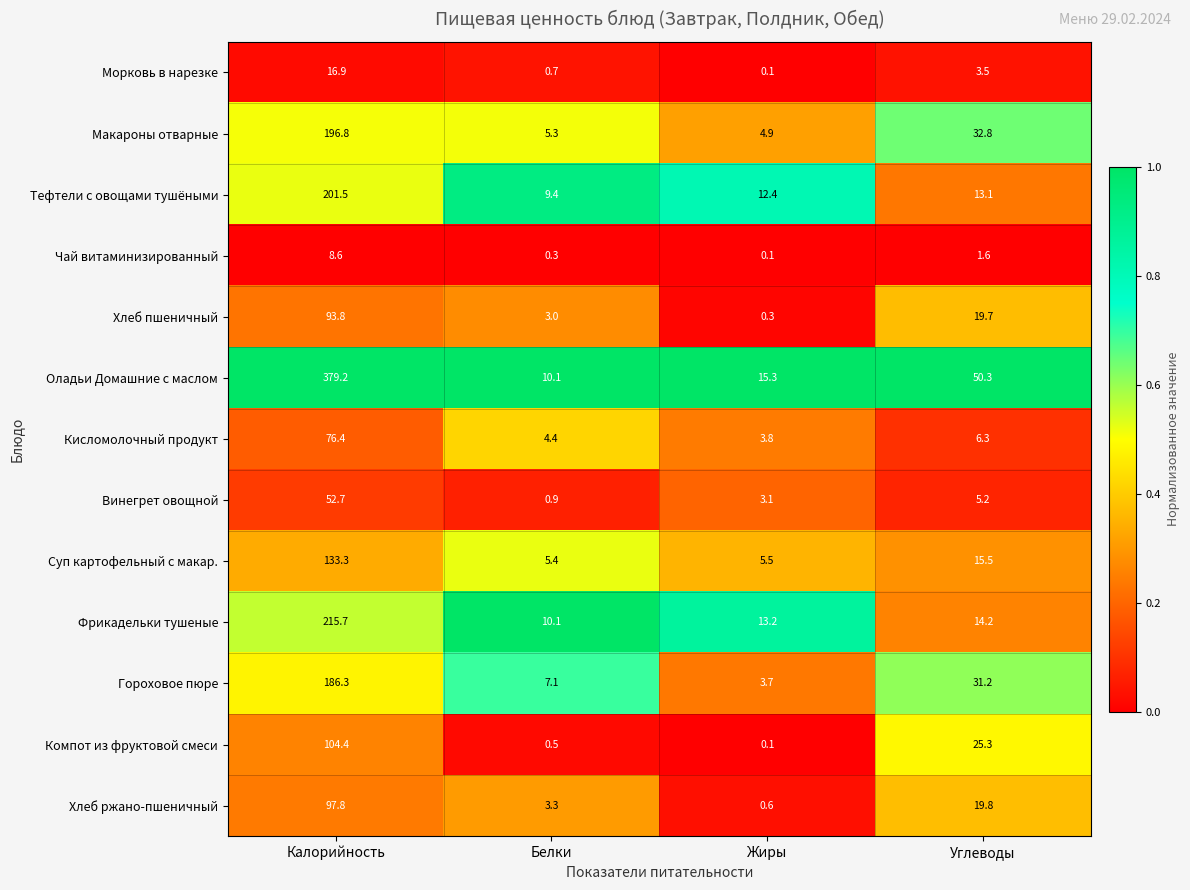

At how many categories does at least one series exceed 0?

4